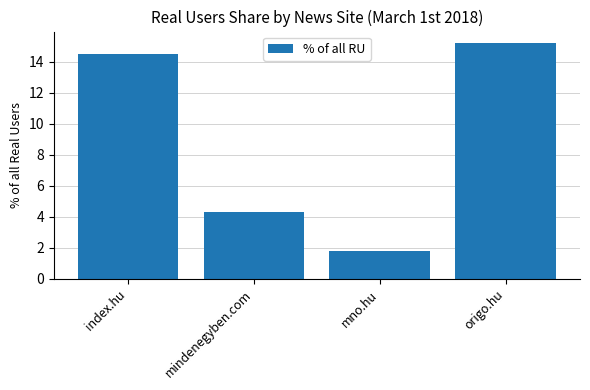

Approximately how many times larger is the value at mindenegyben.com compared to index.hu?

0.3